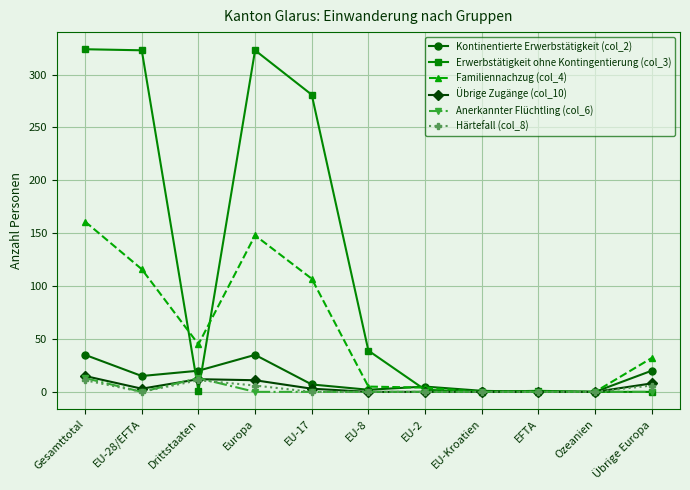

How many values in the Härtefall (col_8) series exceed 0?

4